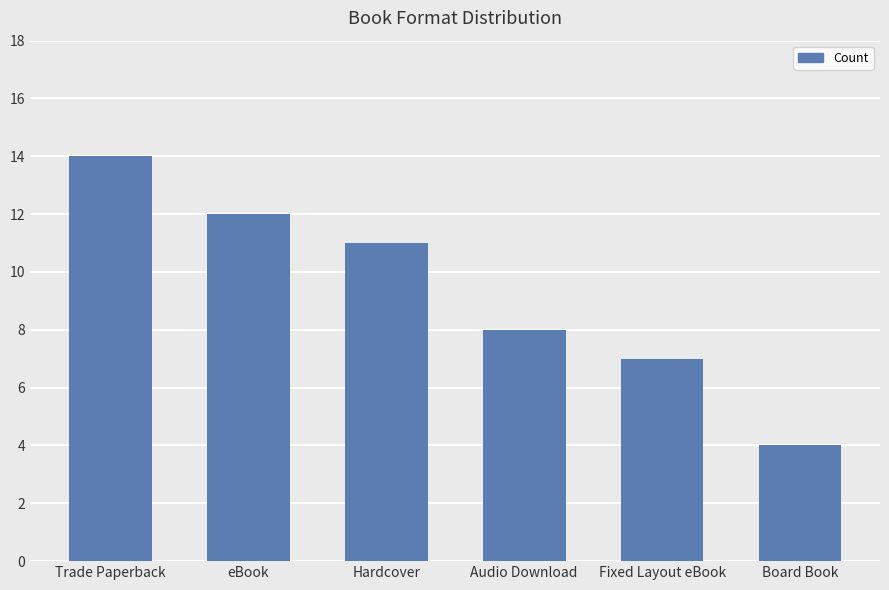

Are the bars horizontal?

No